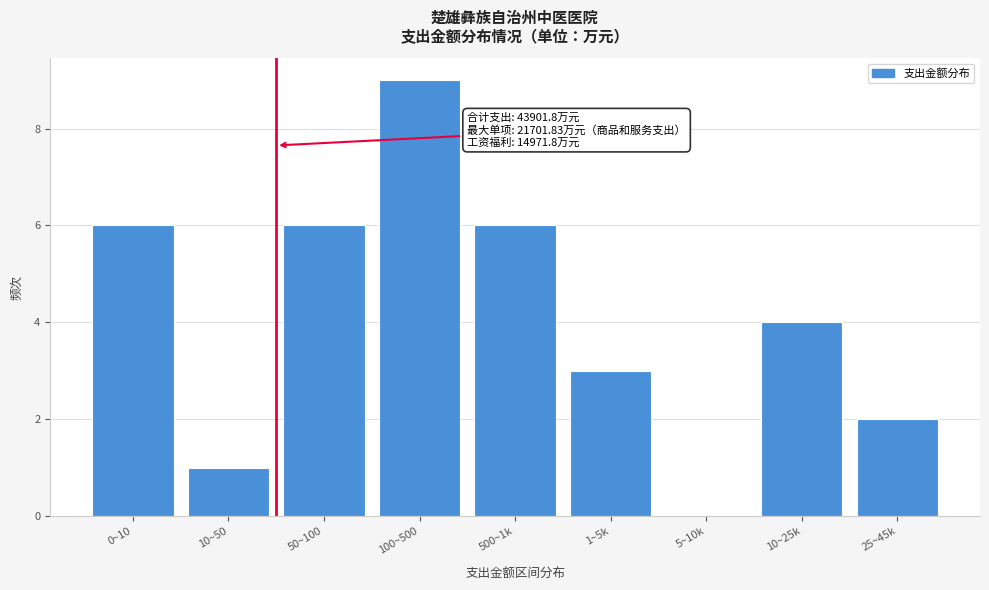

Reading left to right, list all the values displayed in this chart.

0~10=6	10~50=1	50~100=6	100~500=9	500~1k=6	1~5k=3	5~10k=0	10~25k=4	25~45k=2